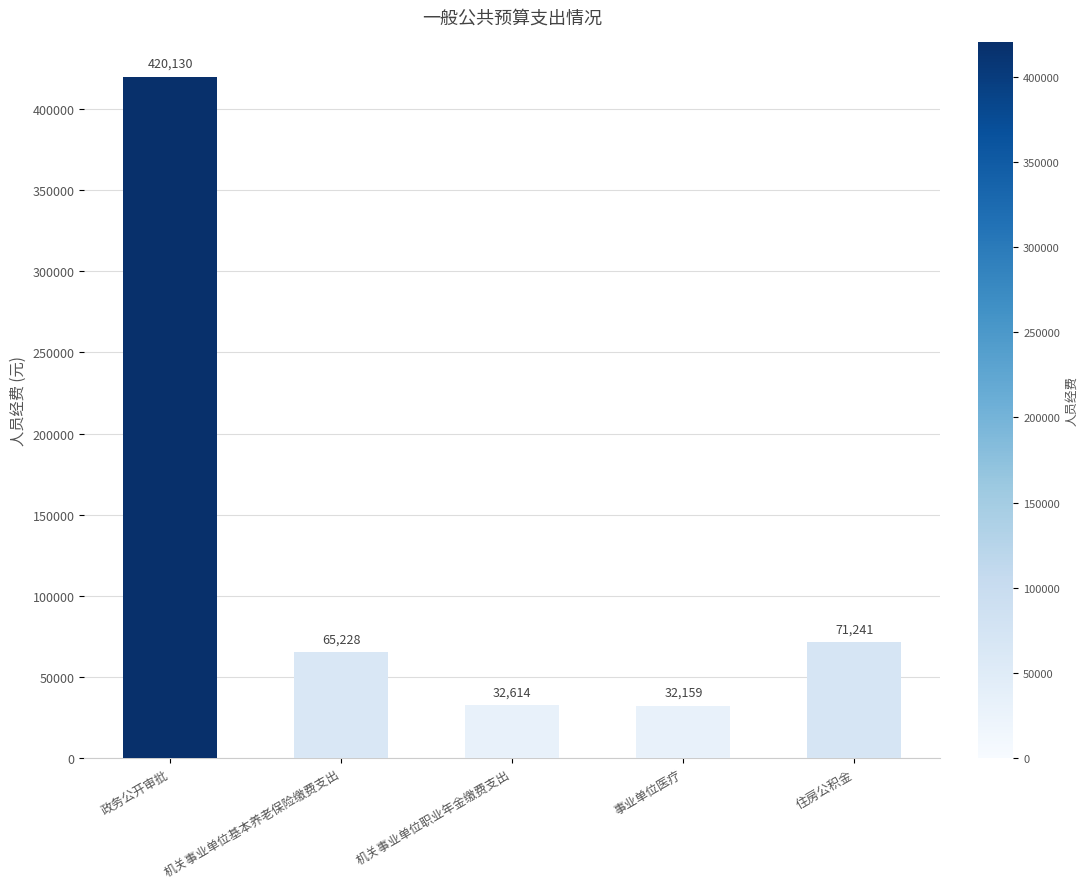

Is it true that the value at 政务公开审批 is 420129.7?

True